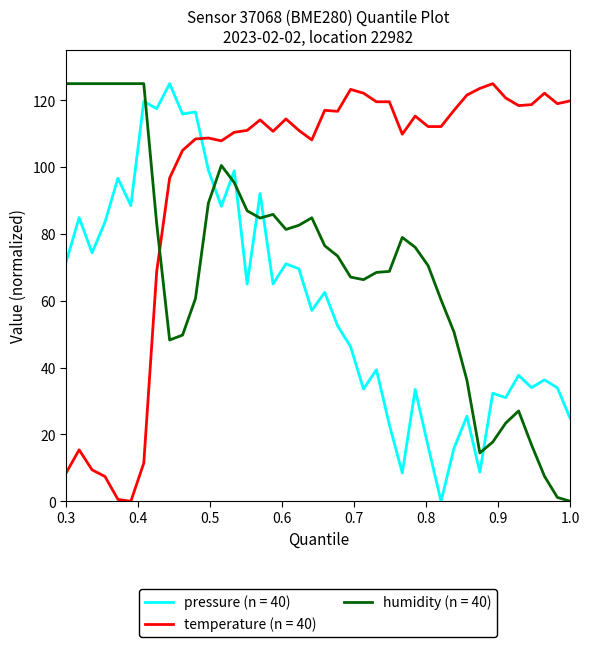

List the series in order of their overall mean, lowest first.

pressure (n = 40), humidity (n = 40), temperature (n = 40)